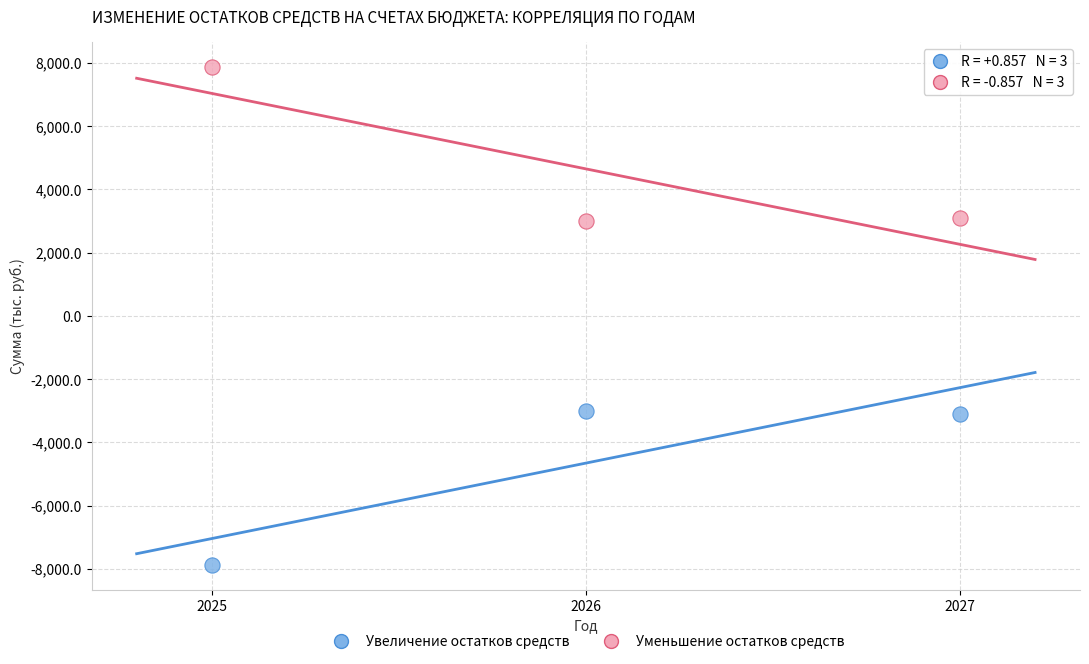

Across all data points, what is the range of Y values (max minus min)?

15738.9